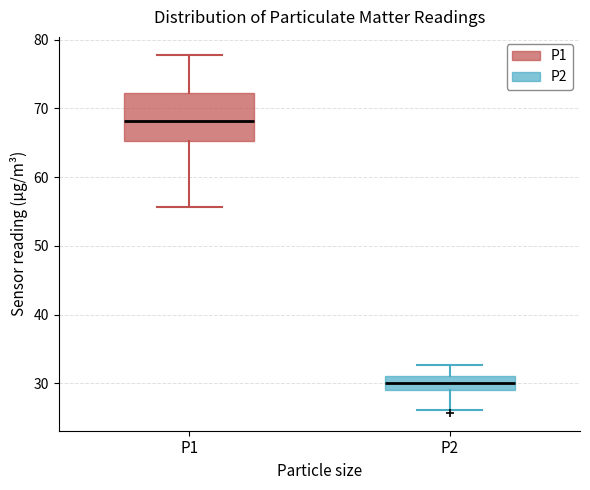

Reading left to right, transcribe this box plot: for each box, give where its median line is, the range the box spans, and where its two whiskers end, as read against the y-axis. The values are not printed on the chart, so give them approximately, as read against the axis.

P1: median 68, box 65 to 72, whiskers 56 to 78
P2: median 30, box 29 to 31, whiskers 26 to 33